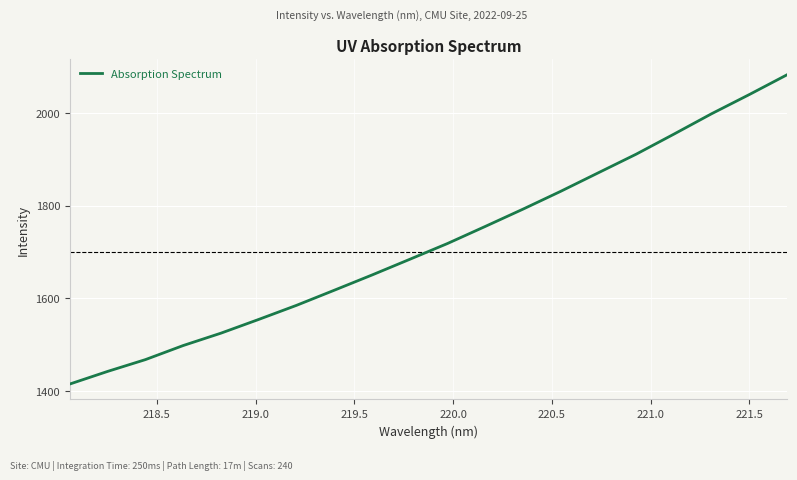

Reading left to right, what are all the values shown in this chart?

1415.0	1442.2	1467.7	1498.0	1524.7	1554.4	1584.8	1617.4	1650.3	1684.1	1718.2	1755.1	1792.4	1830.9	1871.0	1911.0	1954.3	1998.3	2039.8	2082.4